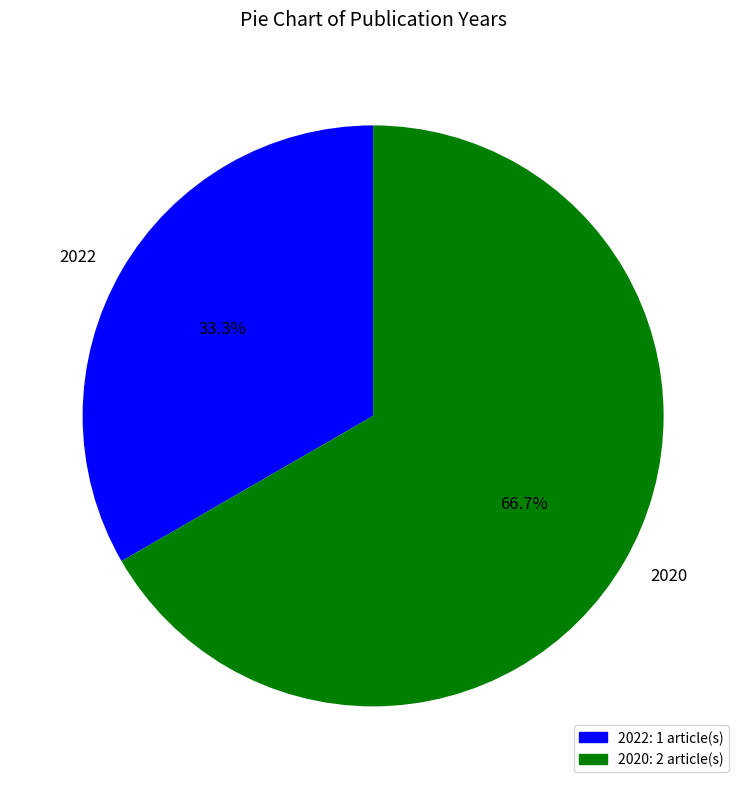

How much of the chart is everything except 2020?

33.3%